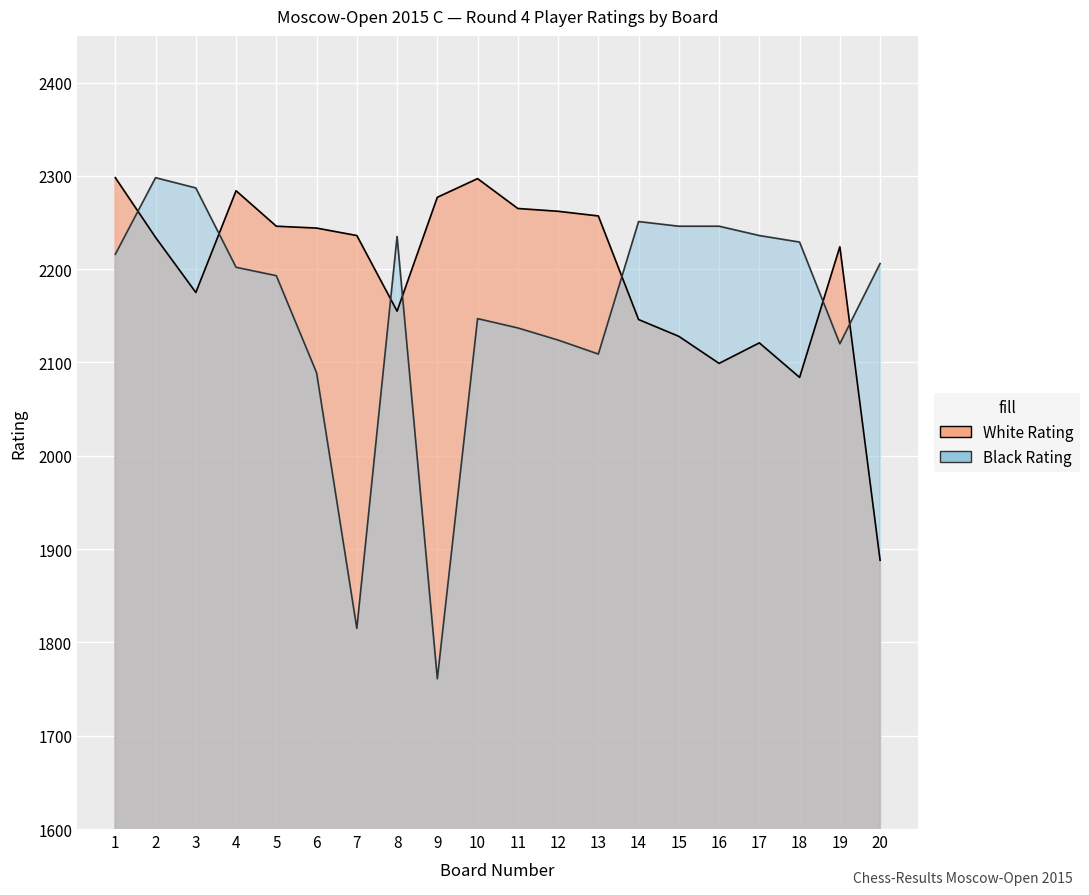

At which category is the sum across all series the highest?

2